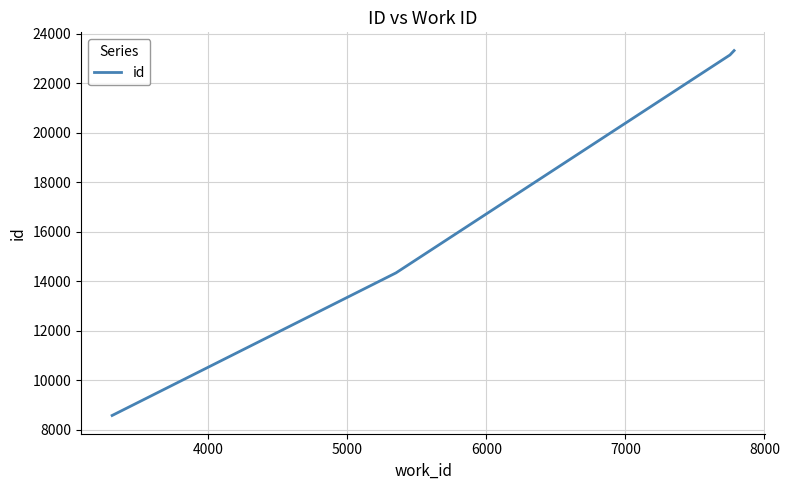

What is the sum of all values?

69395